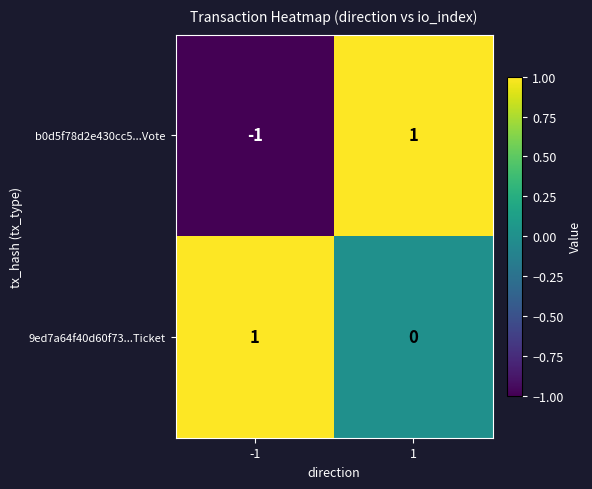

Which series has the largest total across all categories?

9ed7a64f40d60f73...Ticket